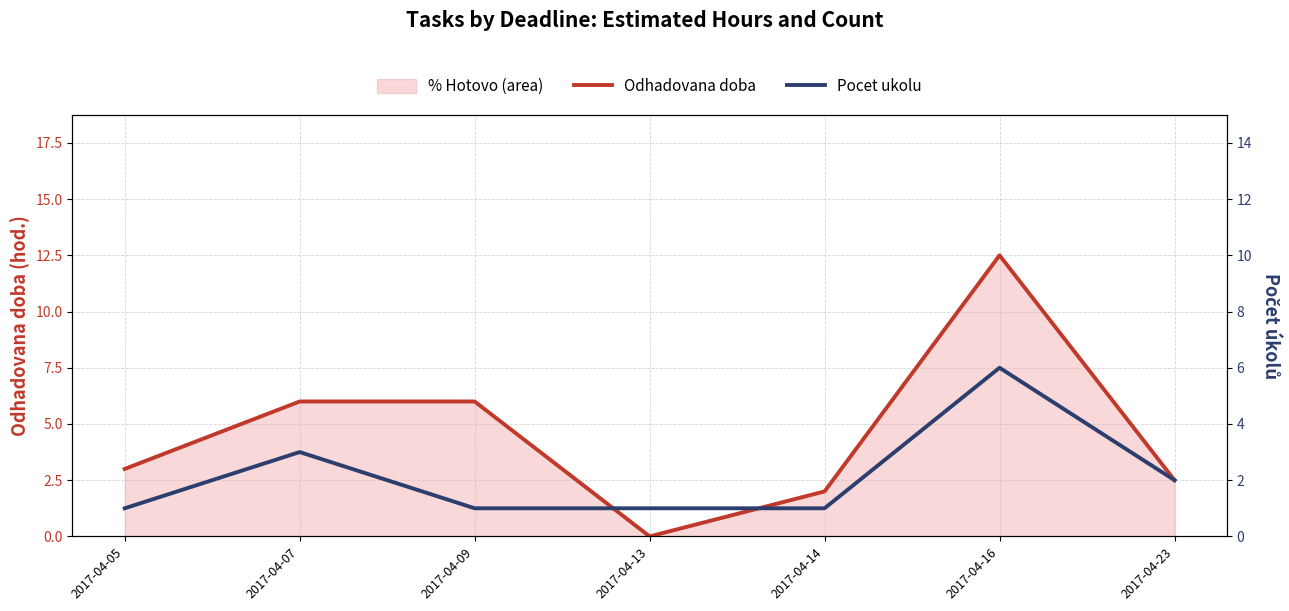

Reading left to right, list all the values displayed in this chart.

Odhadovana doba: 2017-04-05=3.0	2017-04-07=6.0	2017-04-09=6.0	2017-04-13=0.0	2017-04-14=2.0	2017-04-16=12.5	2017-04-23=2.5
Pocet ukolu: 2017-04-05=1.0	2017-04-07=3.0	2017-04-09=1.0	2017-04-13=1.0	2017-04-14=1.0	2017-04-16=6.0	2017-04-23=2.0